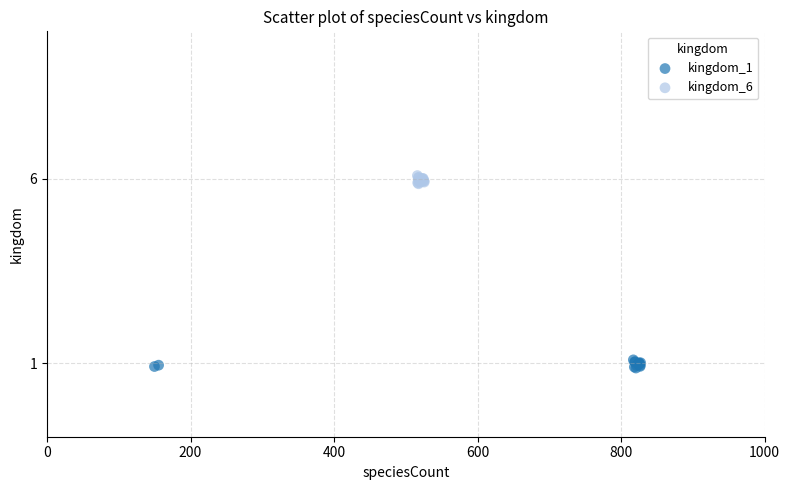

Which series reaches the maximum Y coordinate?

kingdom_6